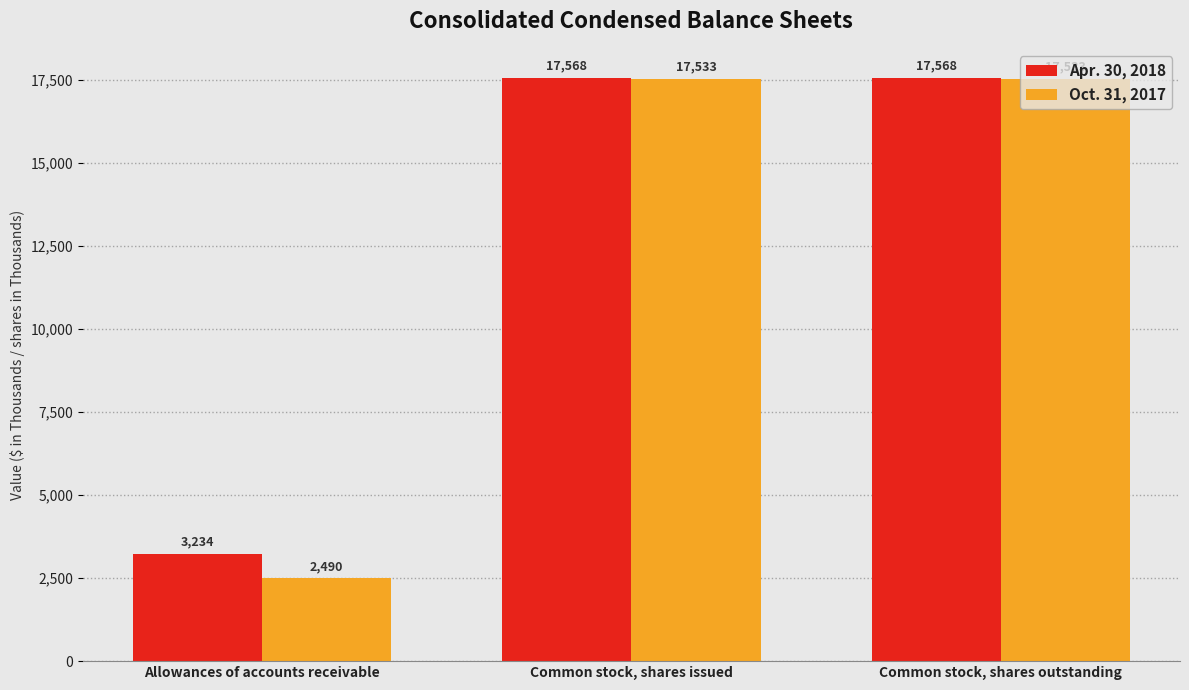

Reading right to left, list all the values displayed in this chart.

Apr. 30, 2018: 17568	17568	3234
Oct. 31, 2017: 17533	17533	2490